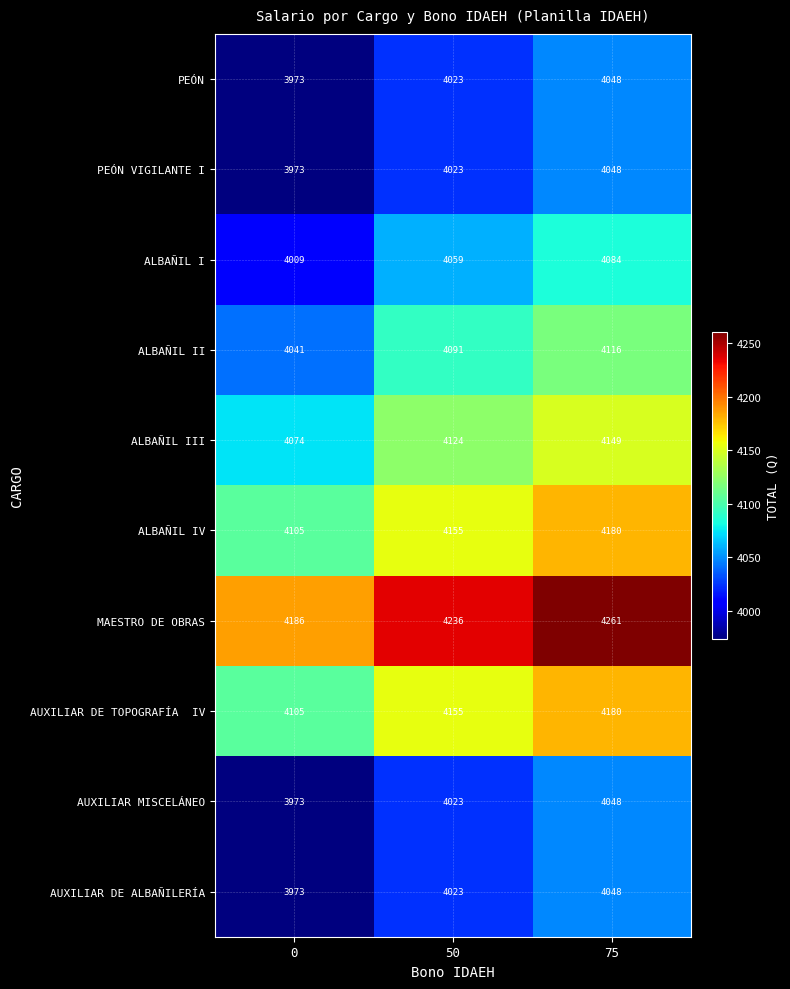

What value does the AUXILIAR DE ALBAÑILERÍA series have at 50?

4023